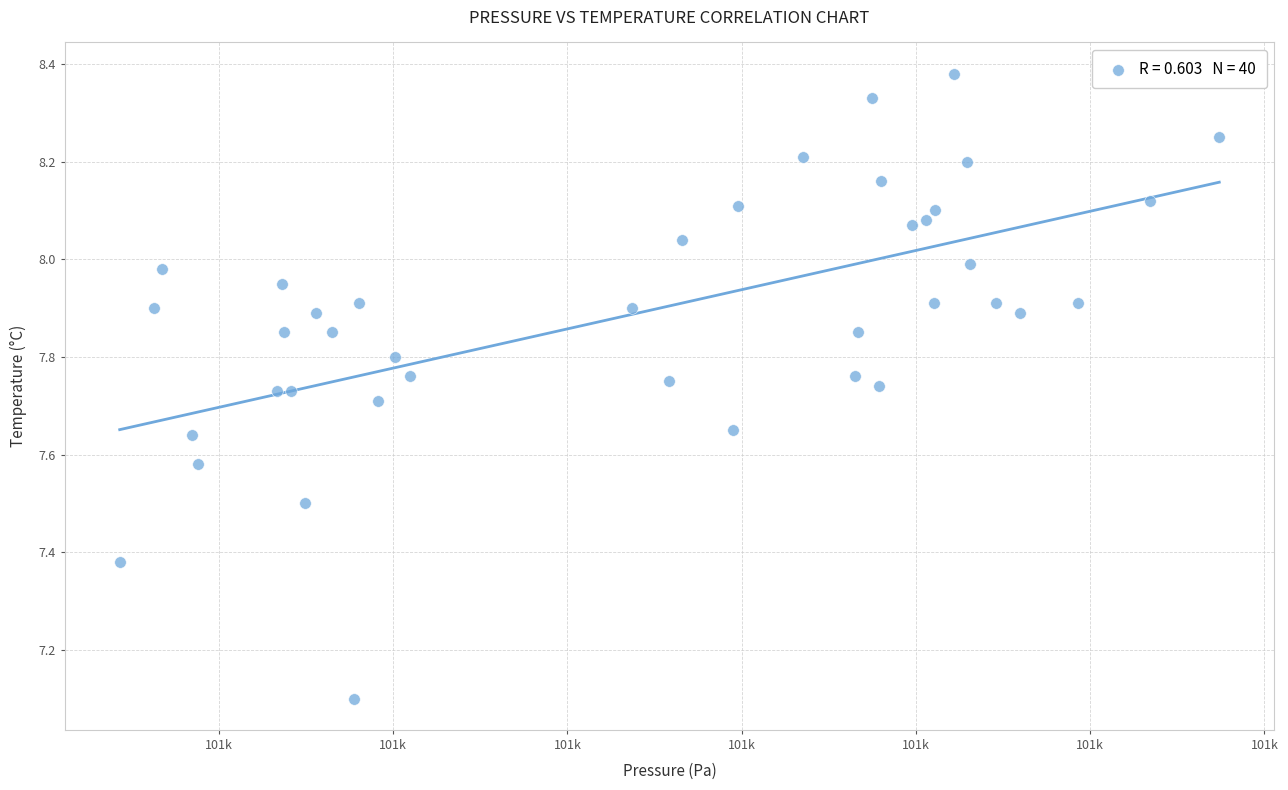

What is the range of X values (max minus min)?

63.1